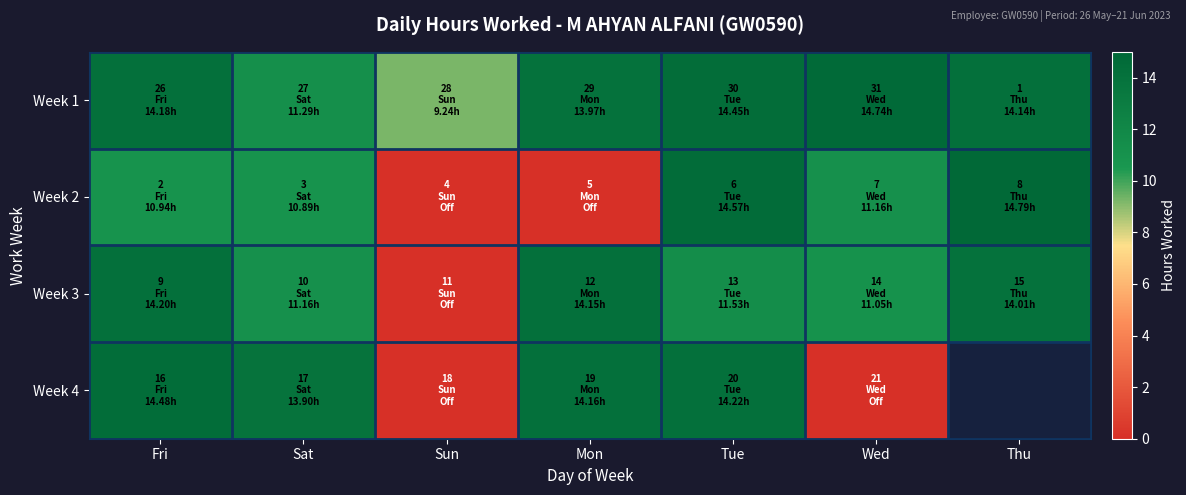

What is the highest value of the Week 2 series?

14.8